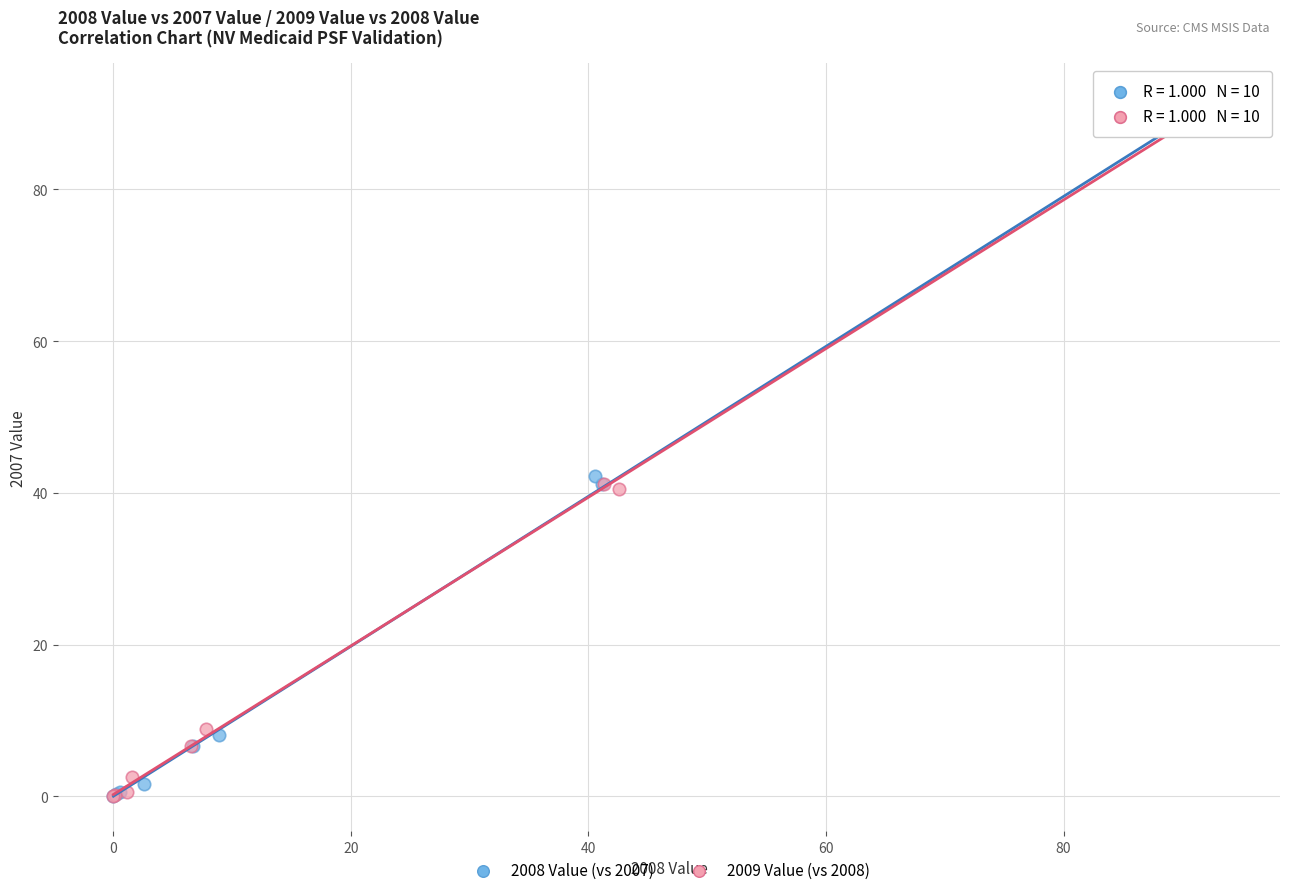

Which series has the widest spread of Y values?

2009 Value (vs 2008)